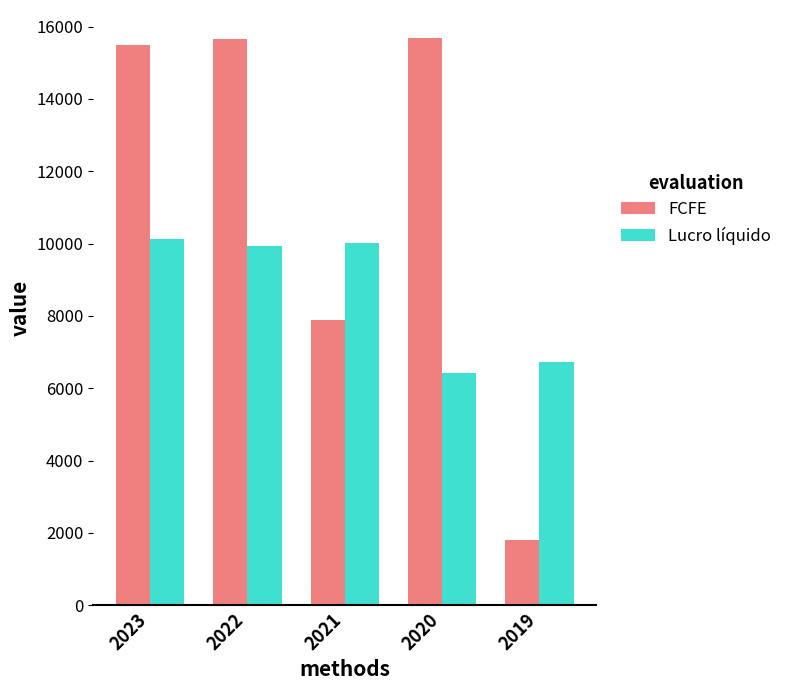

Does the chart contain stacked bars?

No